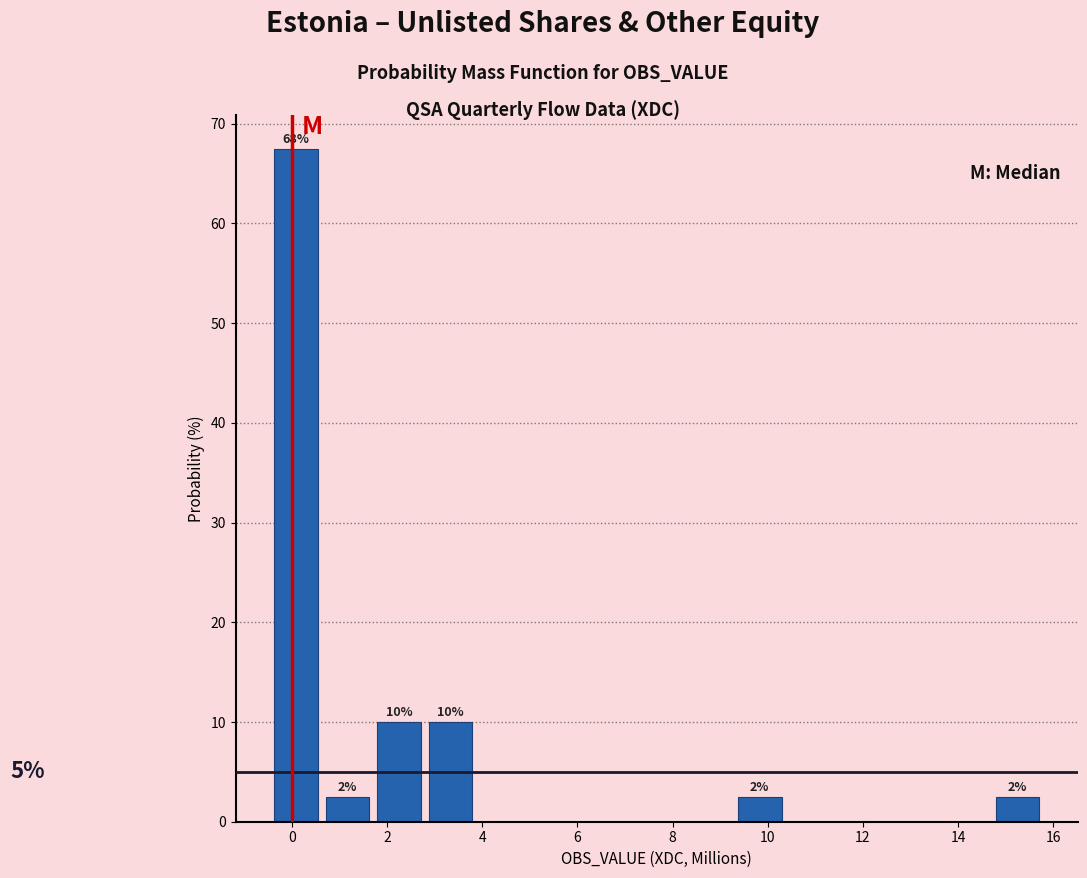

Which range on the x-axis has the tallest bar?

-0.4 to 0.6